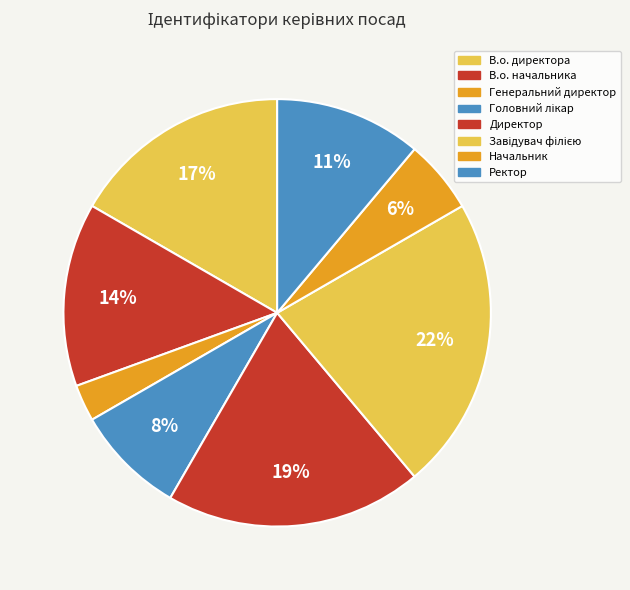

Combined, what portion of the pie is Ректор and Головний лікар?

19.4%